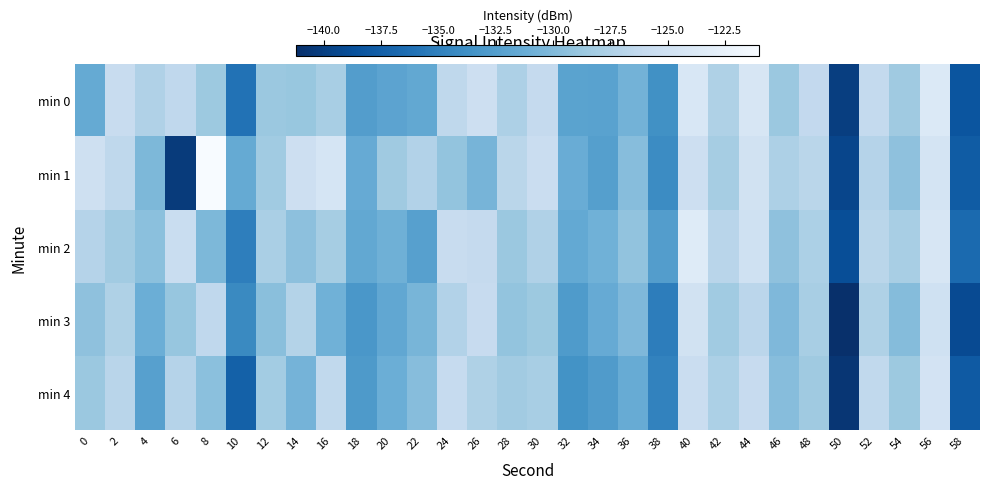

Rank the series by their maximum value, from lowest to highest.

min 3, min 4, min 0, min 2, min 1